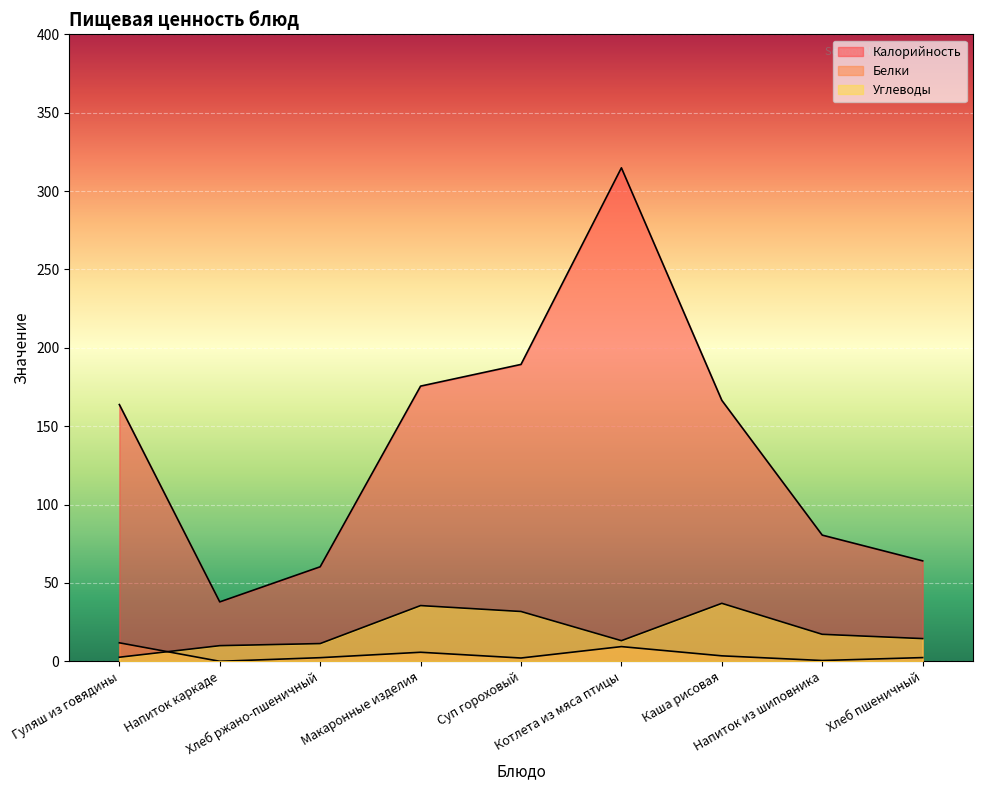

The value of Белки at Хлеб пшеничный is 1.0. True or false?

False